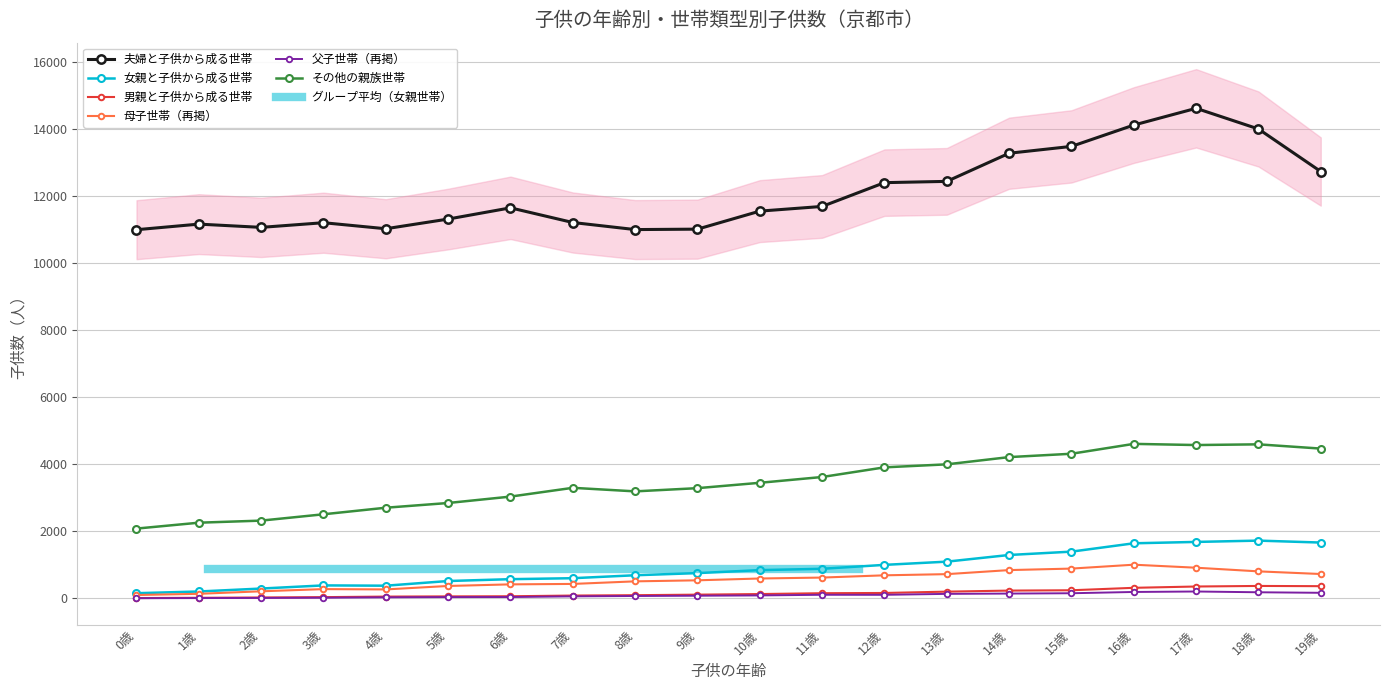

What is the label of the 3rd point from the left?

2歳